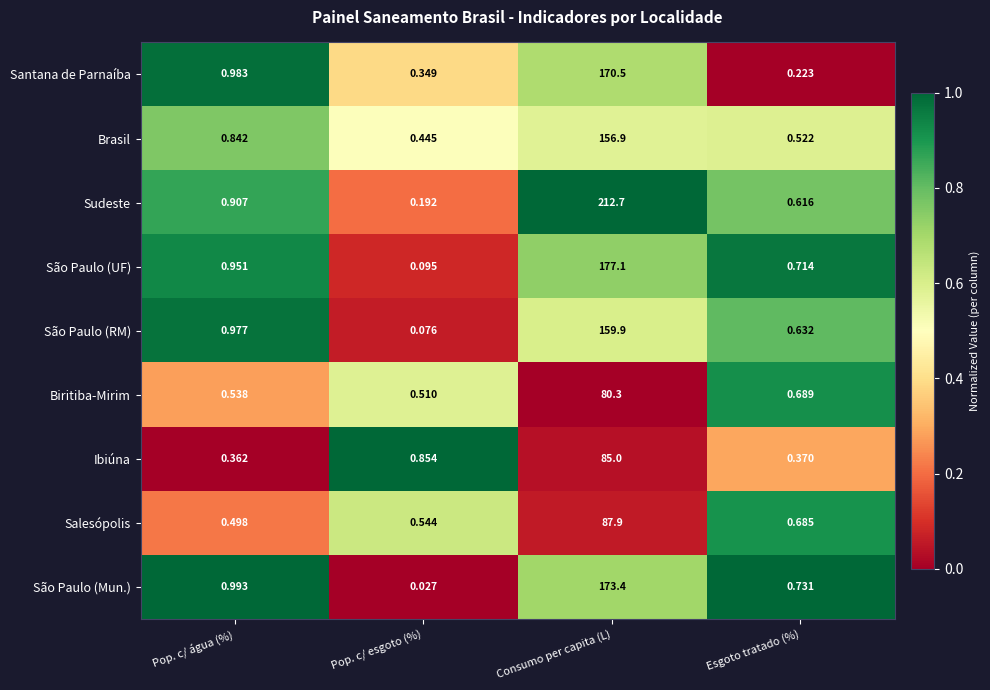

List the labels in order of São Paulo (RM) value, smallest first.

Pop. c/ esgoto (%), Esgoto tratado (%), Pop. c/ água (%), Consumo per capita (L)